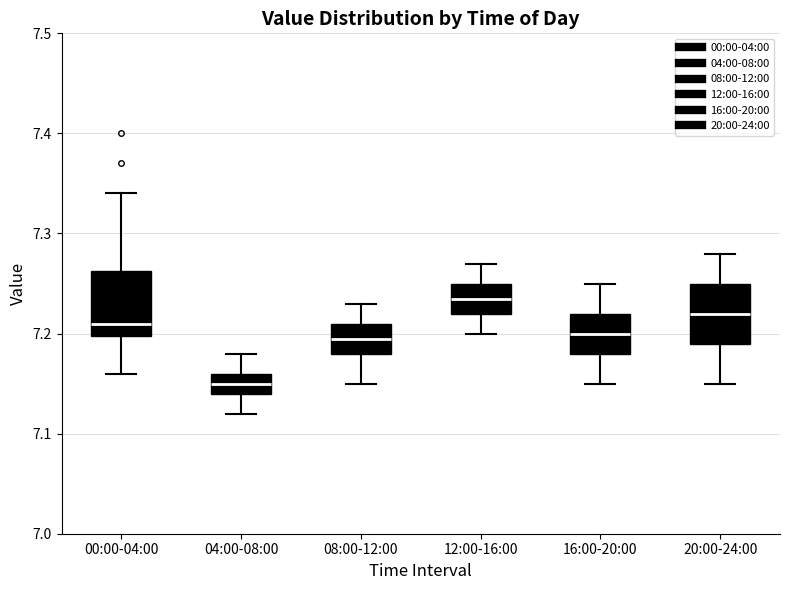

Reading left to right, transcribe this box plot: for each box, give where its median line is, the range the box spans, and where its two whiskers end, as read against the y-axis. The values are not printed on the chart, so give them approximately, as read against the axis.

00:00-04:00: median 7.21, box 7.20 to 7.26, whiskers 7.16 to 7.34
04:00-08:00: median 7.15, box 7.14 to 7.16, whiskers 7.12 to 7.18
08:00-12:00: median 7.20, box 7.18 to 7.21, whiskers 7.15 to 7.23
12:00-16:00: median 7.24, box 7.22 to 7.25, whiskers 7.20 to 7.27
16:00-20:00: median 7.20, box 7.18 to 7.22, whiskers 7.15 to 7.25
20:00-24:00: median 7.22, box 7.19 to 7.25, whiskers 7.15 to 7.28